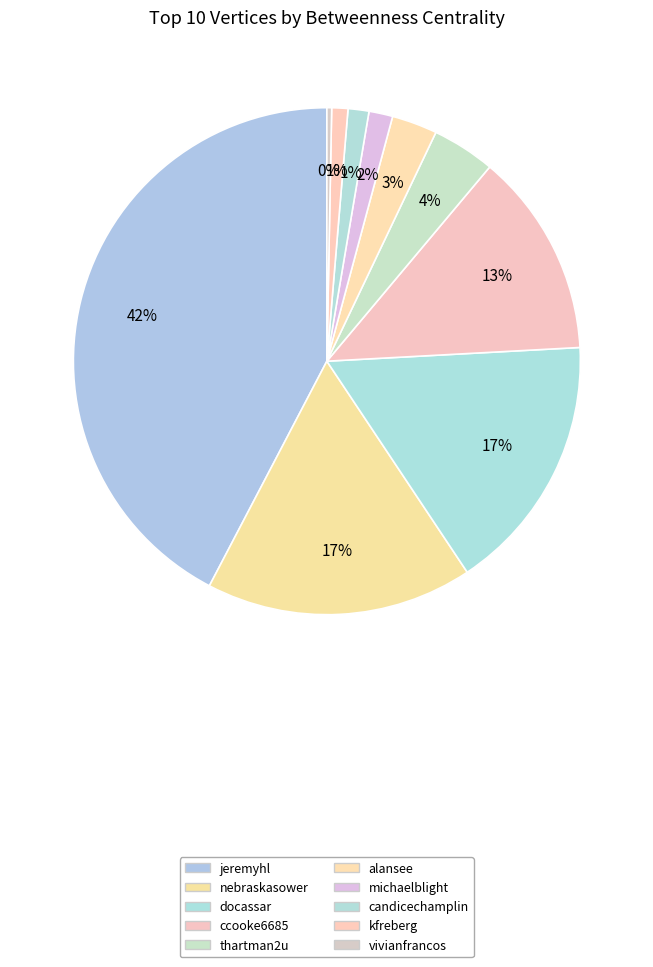

To the nearest percent, what is the difference between the docassar and michaelblight slice percentages?

15%